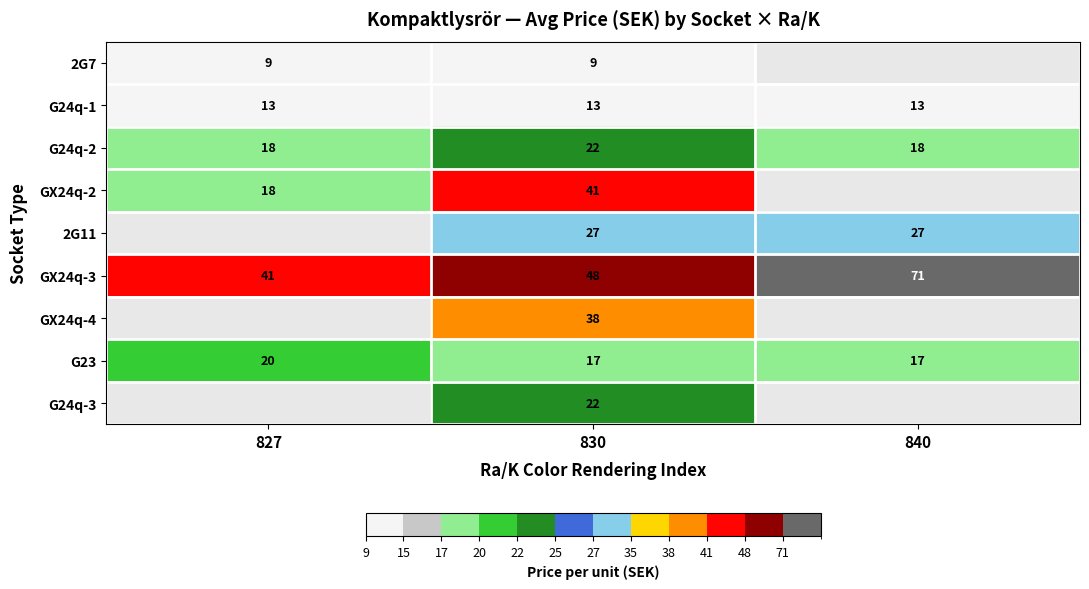

Is it true that G24q-1 equals 13 at 830?

True